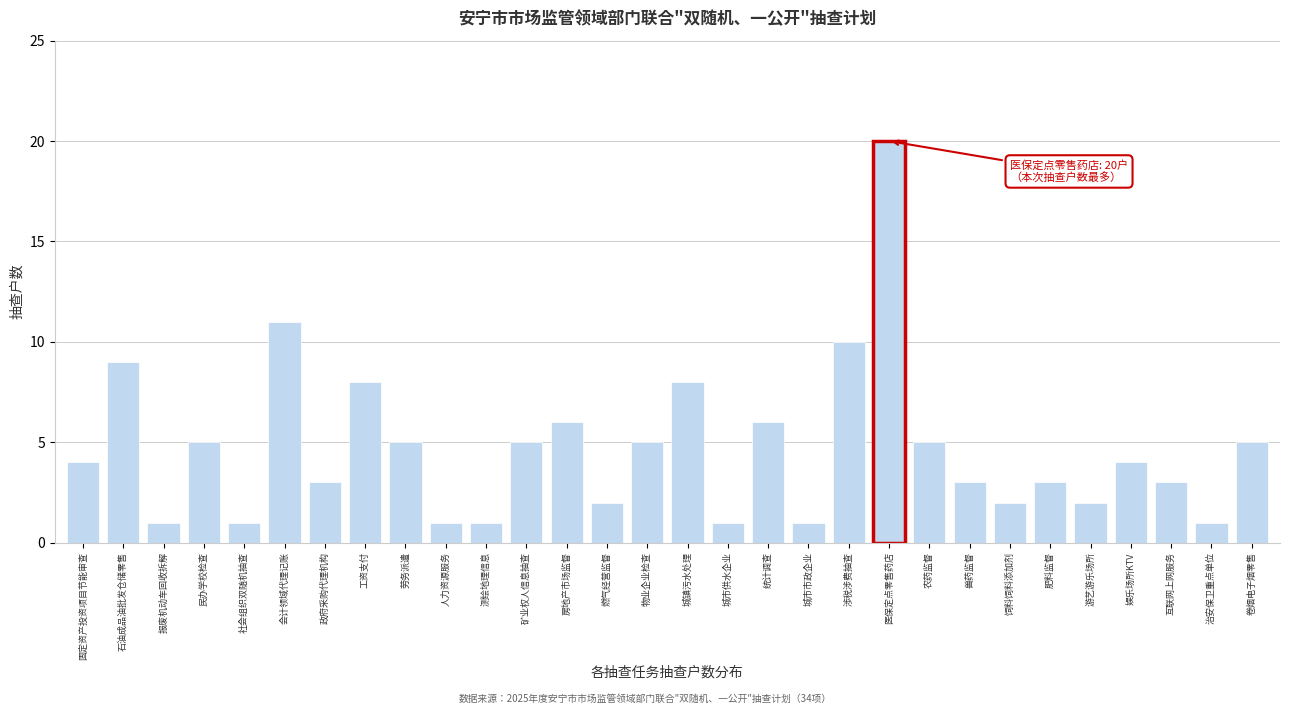

Reading left to right, transcribe all the data shown in this chart.

固定资产投资项目节能审查=4	石油成品油批发仓储零售=9	报废机动车回收拆解=1	民办学校检查=5	社会组织双随机抽查=1	会计领域代理记账=11	政府采购代理机构=3	工资支付=8	劳务派遣=5	人力资源服务=1	测绘地理信息=1	矿业权人信息抽查=5	房地产市场监督=6	燃气经营监督=2	物业企业检查=5	城镇污水处理=8	城市供水企业=1	统计调查=6	城市市政企业=1	涉税涉费抽查=10	医保定点零售药店=20	农药监督=5	兽药监督=3	饲料饲料添加剂=2	肥料监督=3	游艺游乐场所=2	娱乐场所KTV=4	互联网上网服务=3	治安保卫重点单位=1	卷烟电子烟零售=5